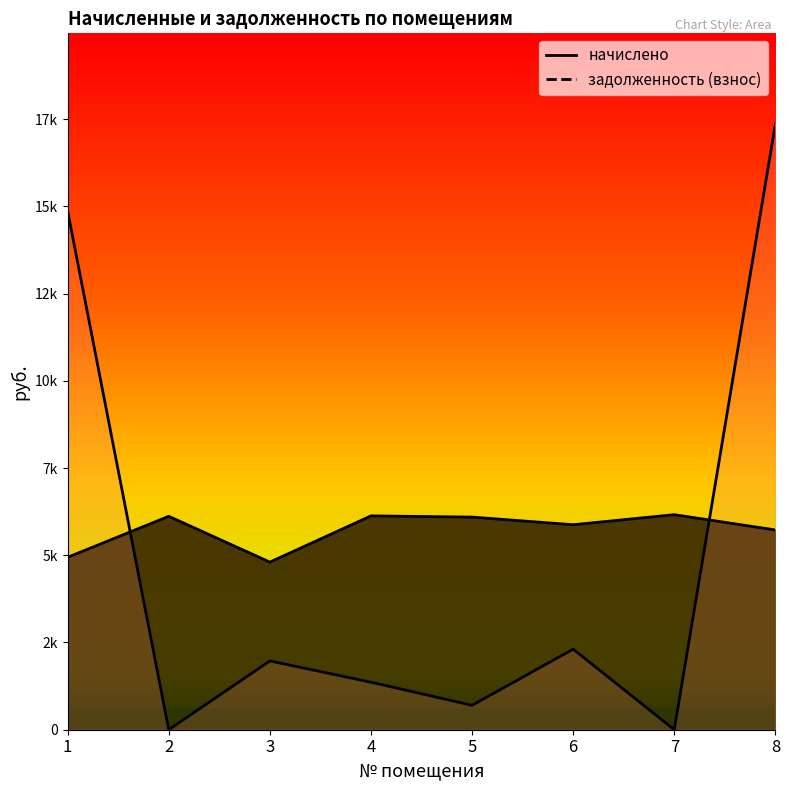

Reading left to right, list all the values displayed in this chart.

начислено: 4942.1	6117.1	4803.8	6128.6	6094.0	5875.2	6163.2	5725.5
задолженность (взнос): 14864.9	0.0	1971.2	1361.9	699.5	2308.1	0.0	17355.6